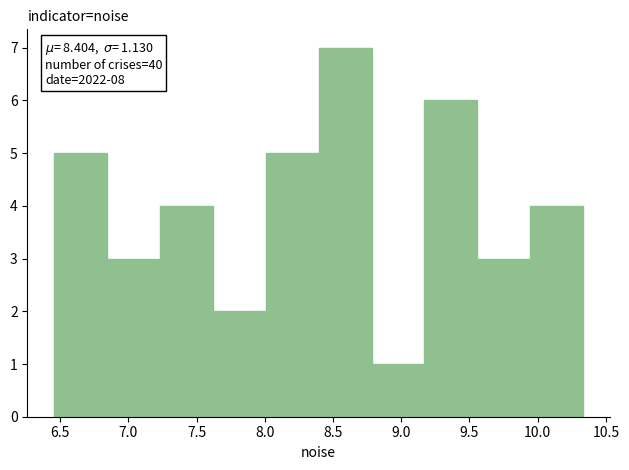

Which range on the x-axis has the tallest bar?

8.40 to 8.80